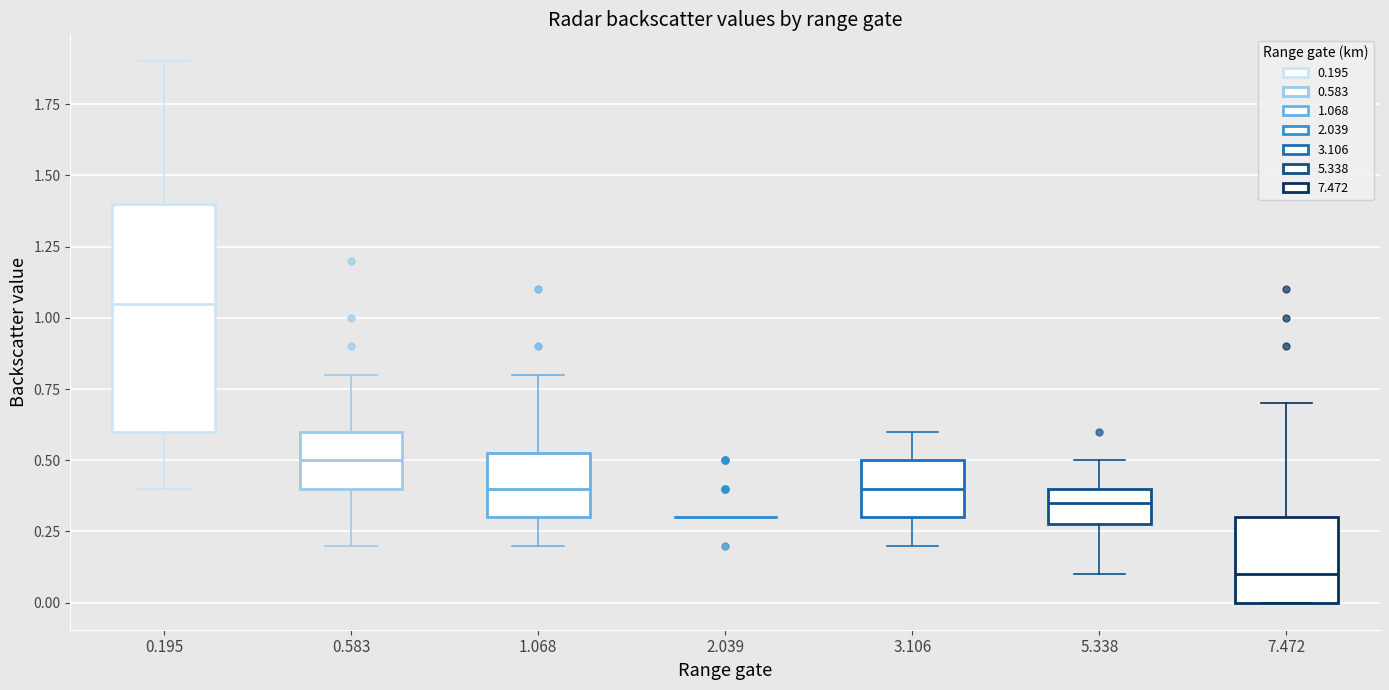

Reading left to right, read every box against the y-axis: the position of its median line, the range the box covers, and the ends of its whiskers. The values are not printed on the chart, so give them approximately, as read against the axis.

0.195: median 1.05, box 0.60 to 1.40, whiskers 0.40 to 1.90
0.583: median 0.50, box 0.40 to 0.60, whiskers 0.20 to 0.80
1.068: median 0.40, box 0.30 to 0.55, whiskers 0.20 to 0.80
2.039: box collapsed to a line at 0.30, whiskers 0.30 to 0.30
3.106: median 0.40, box 0.30 to 0.50, whiskers 0.20 to 0.60
5.338: median 0.35, box 0.30 to 0.40, whiskers 0.10 to 0.50
7.472: median 0.10, box 0.00 to 0.30, whiskers 0.00 to 0.70